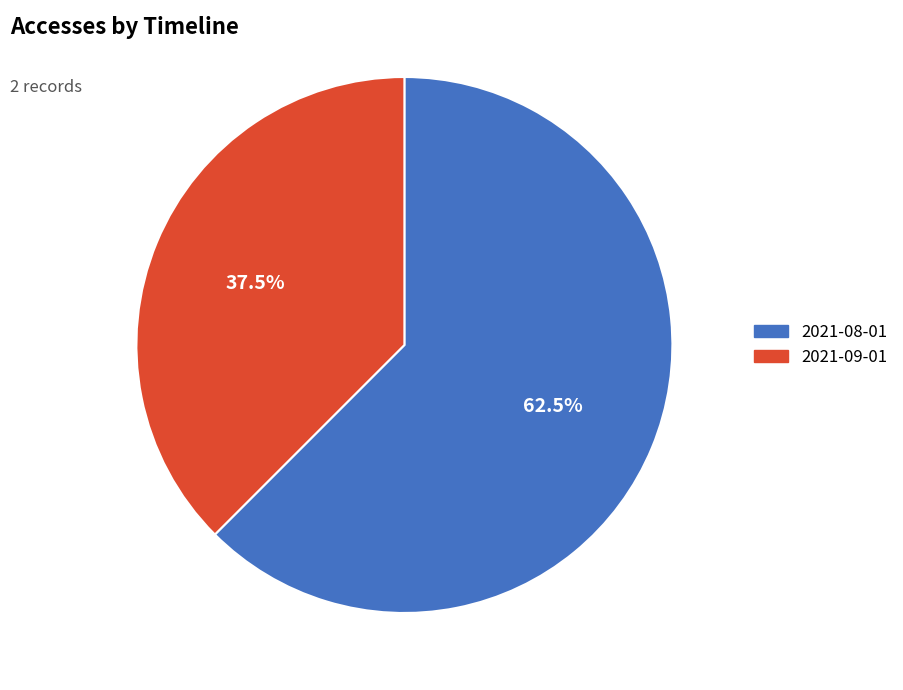

How many segments does this pie chart have?

2